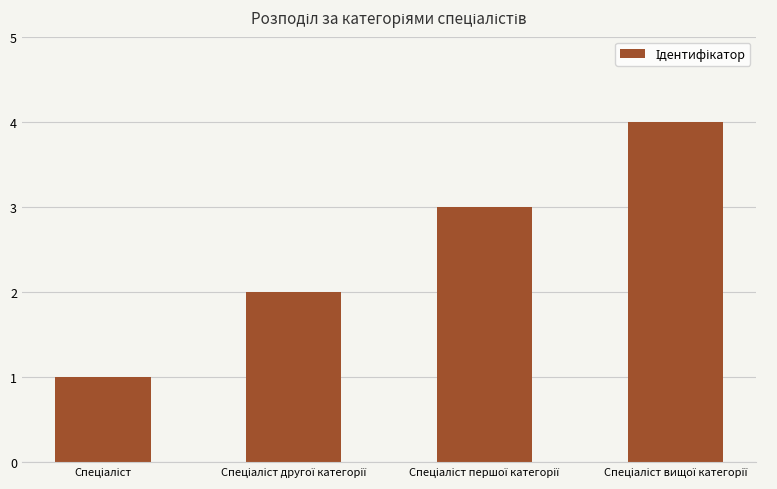

How many values are below 3?

2